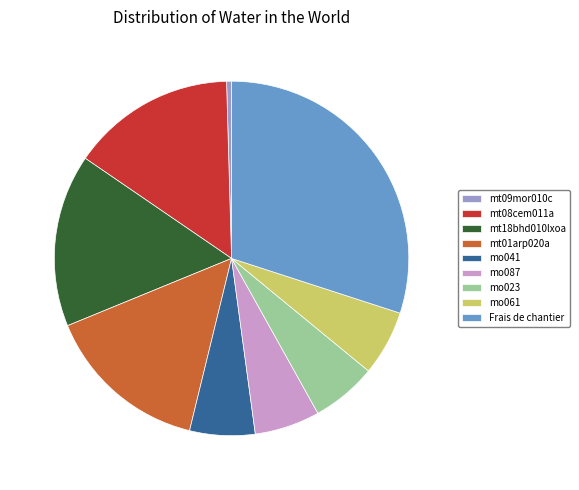

The Frais de chantier slice represents 30% of the pie. True or false?

True